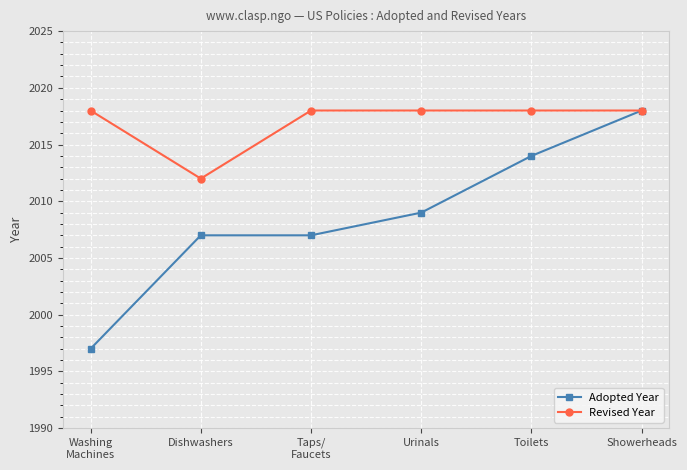

Rank the series at Urinals from lowest to highest value.

Adopted Year, Revised Year